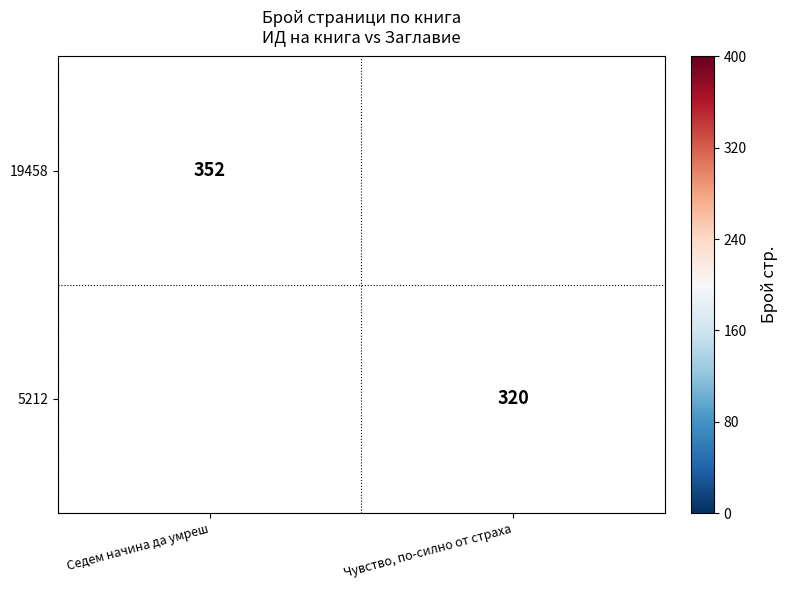

The 19458 series shows 159.9 at Седем начина да умреш. True or false?

False